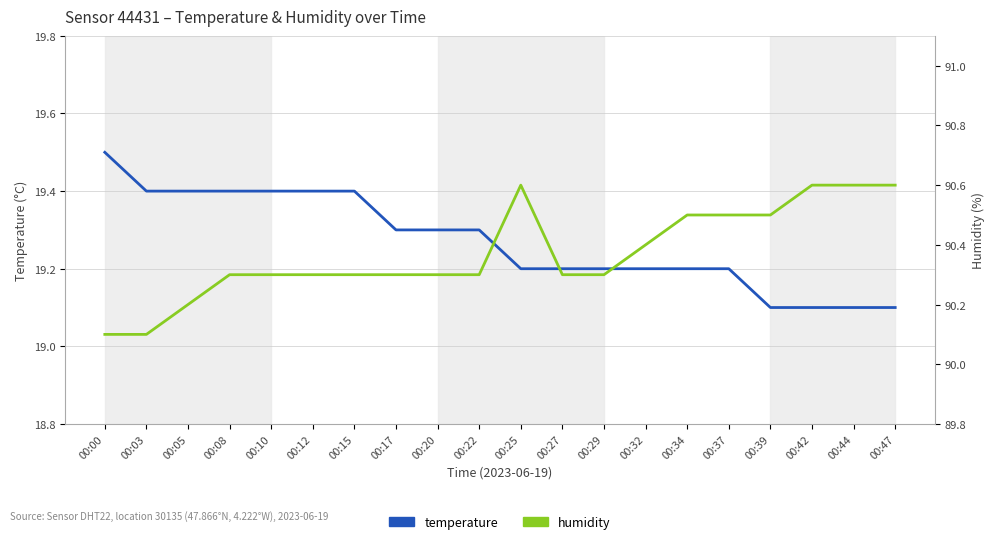

True or false: humidity has more than 0 interior local peaks.

True